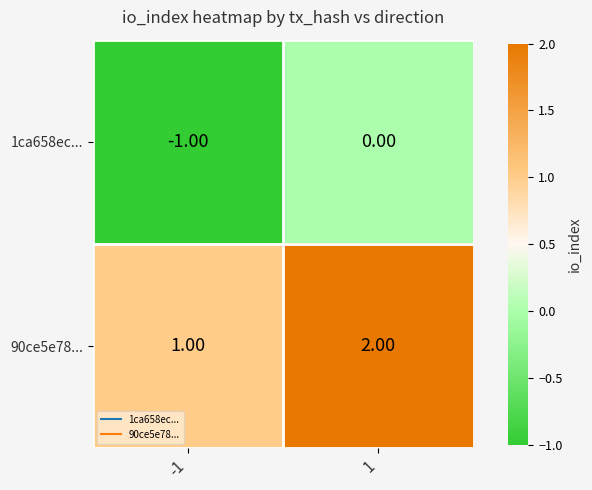

Rank the series by their maximum value, from lowest to highest.

1ca658ec..., 90ce5e78...